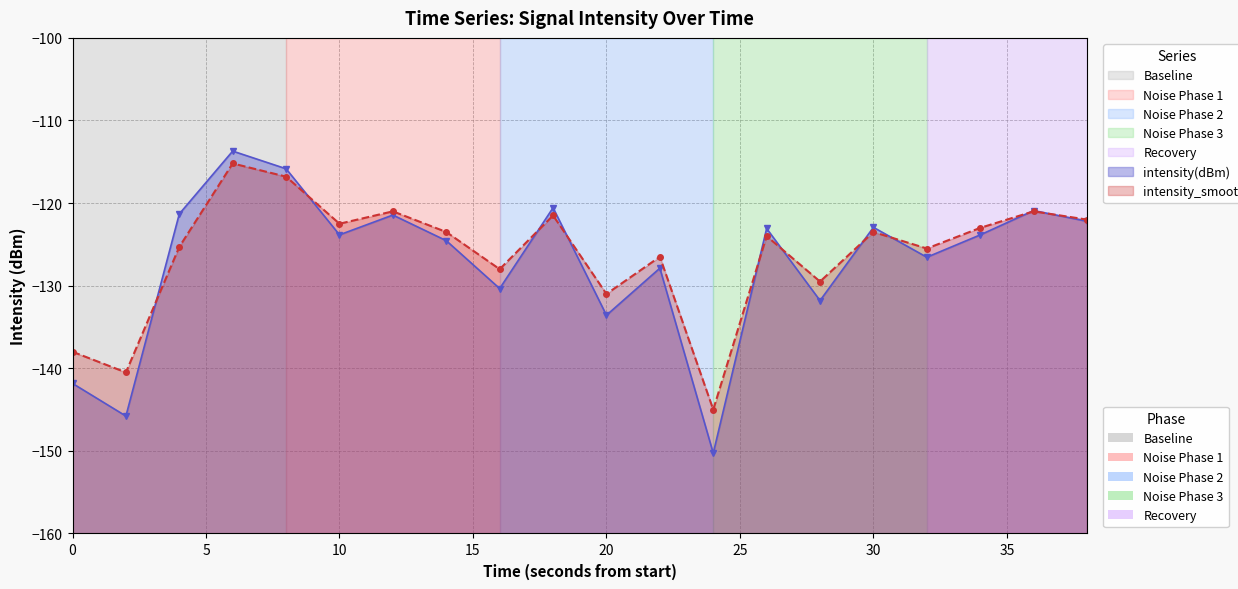

What is the sum of all intensity_smooth values?

-2523.3